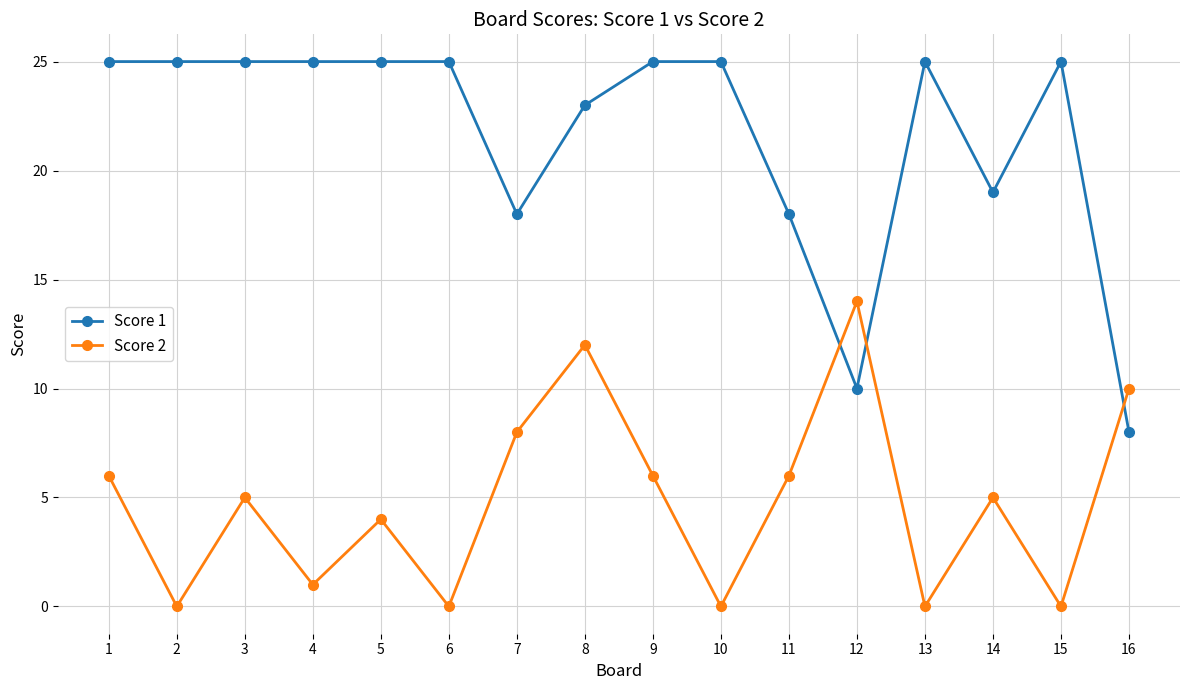

True or false: Score 2 has more than 0 points higher than both neighbors.

True